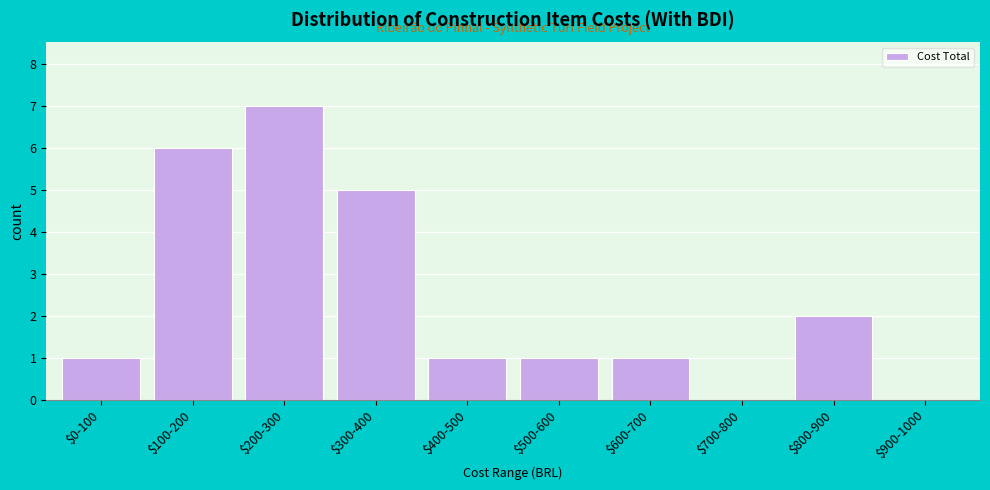

What is the sum of all values?

24